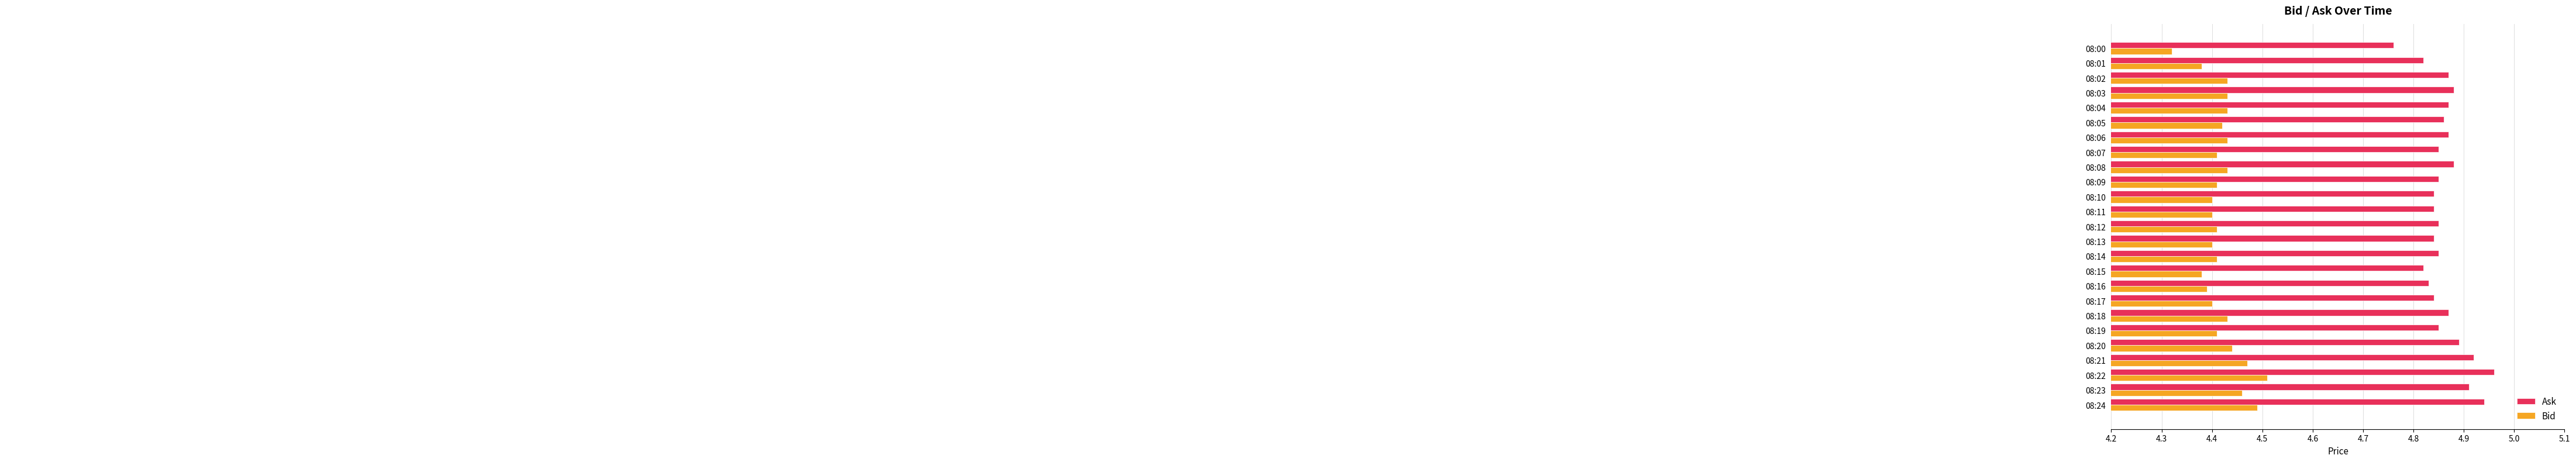

Which series changed the most between 08:20 and 08:11?

Ask